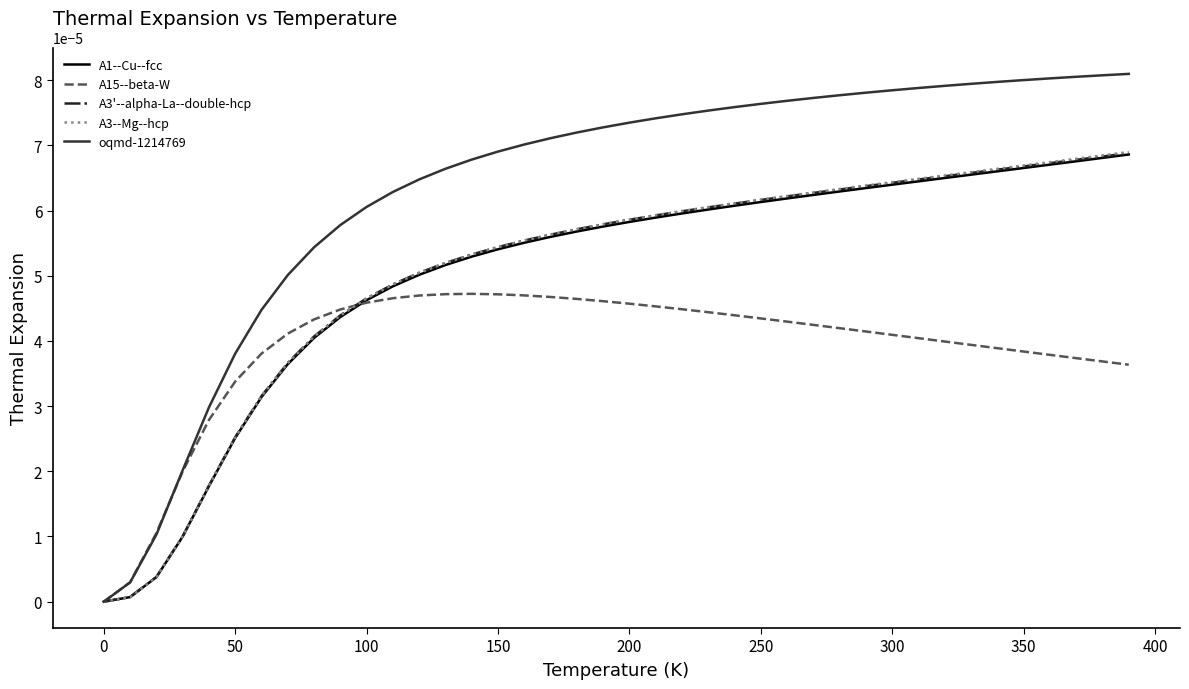

Which series has the largest range (max minus min)?

oqmd-1214769